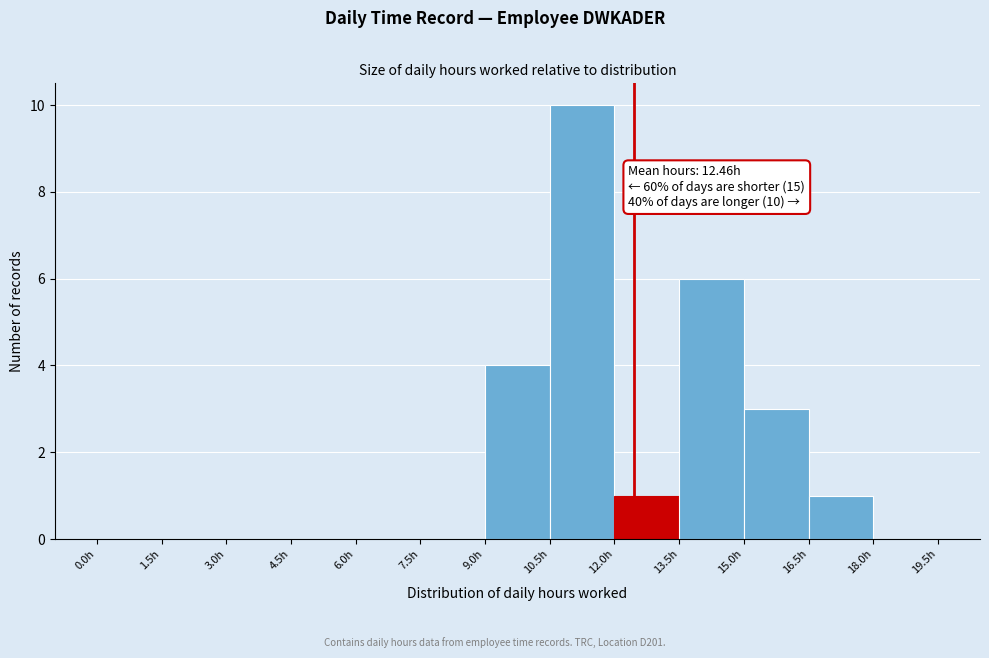

Over which range of the x-axis is the bar tallest?

10.5 to 12.0